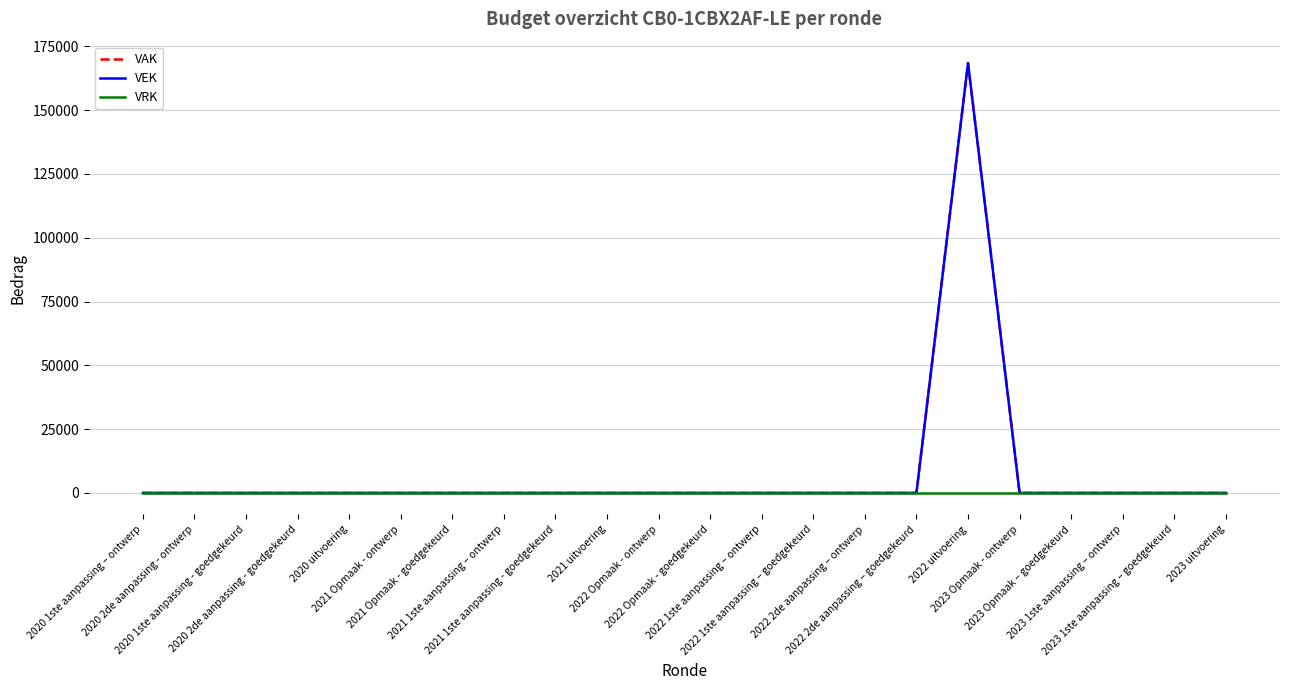

Does the chart have visible grid lines?

Yes